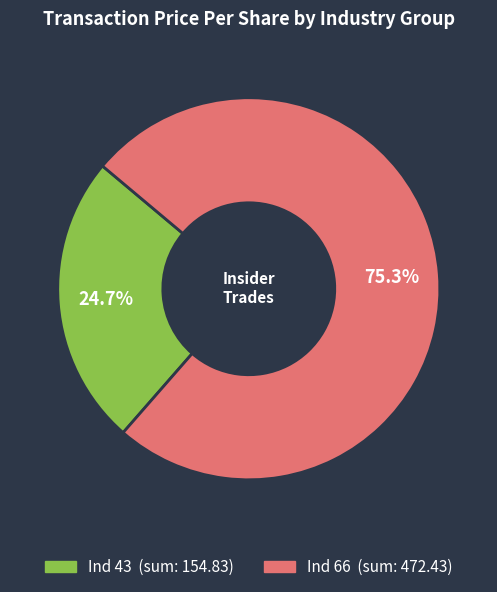

Is there a majority slice in this chart?

Yes